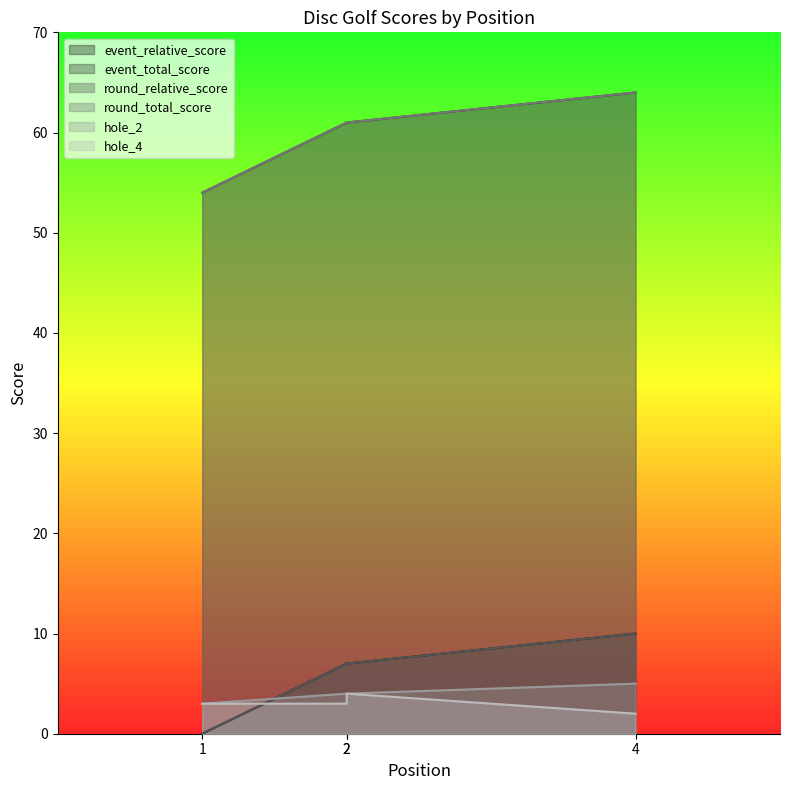

Where is round_relative_score nearest to the value 5?

2